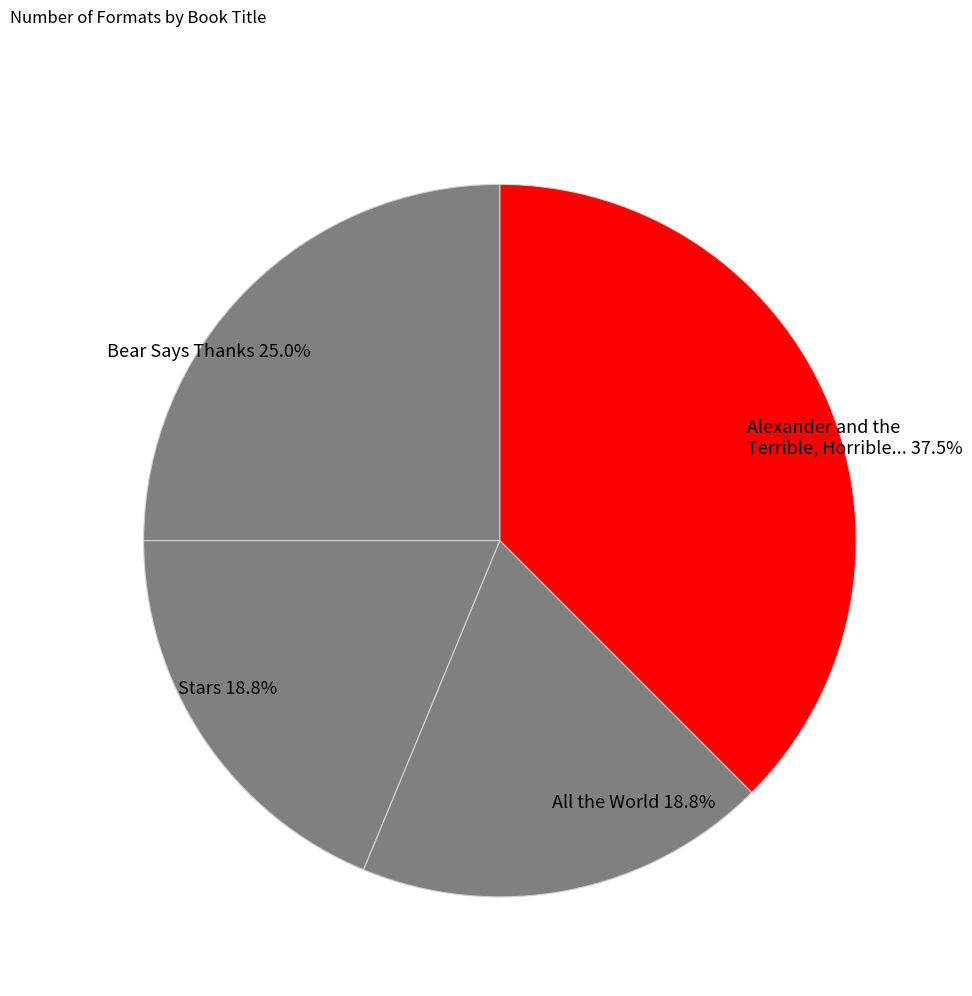

Which slice is the largest?

Alexander and the Terrible, Horrible... 37.5%